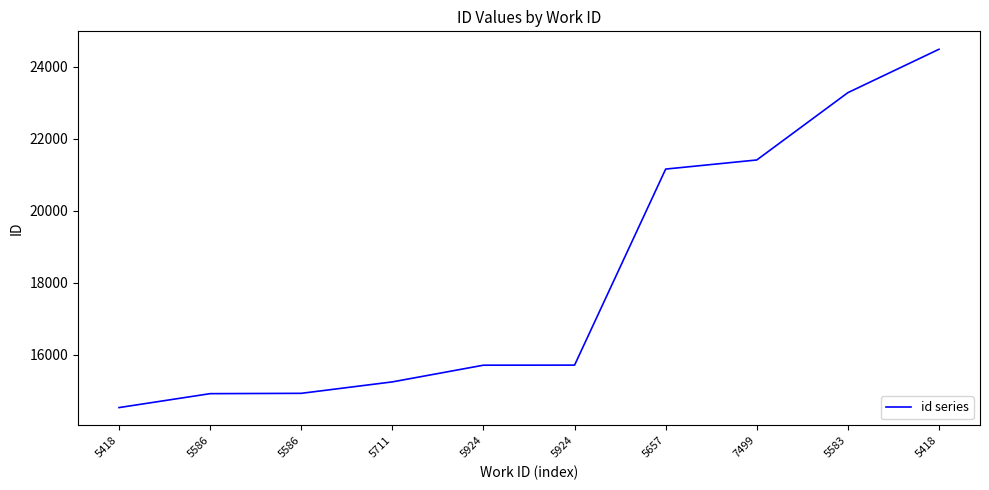

What is the difference between the maximum and minimum values?

9958